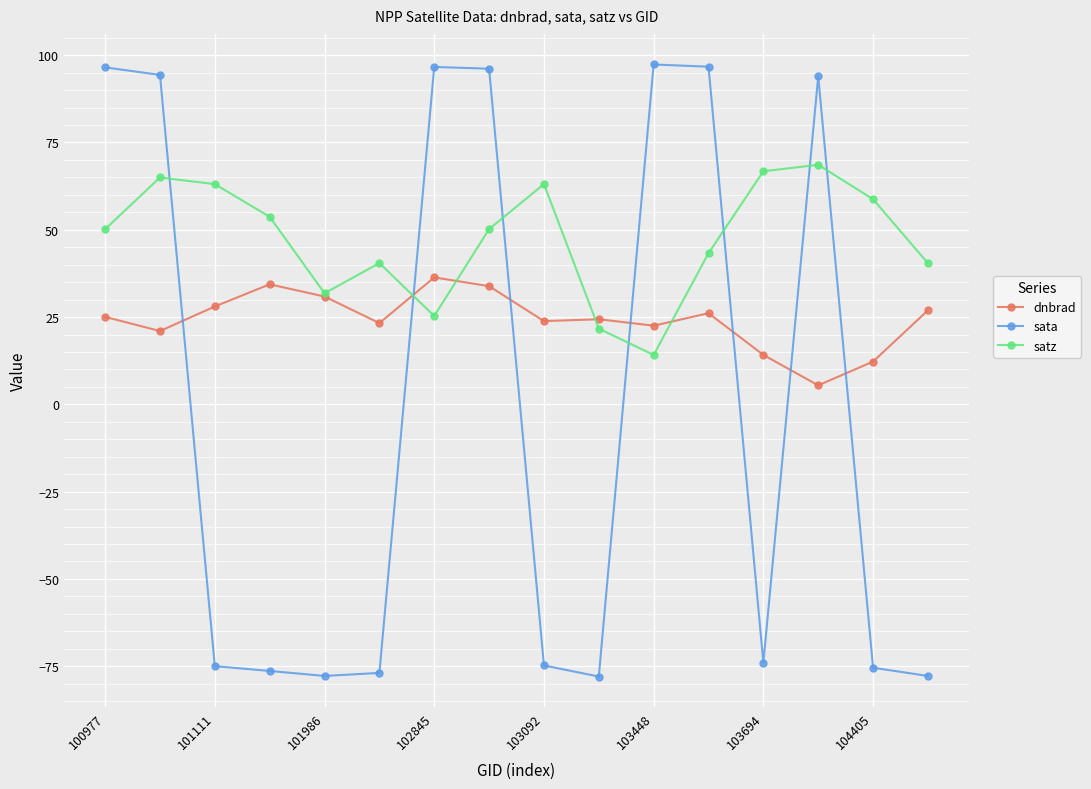

What is the difference between the second highest and minimum values in the sata series?

174.7